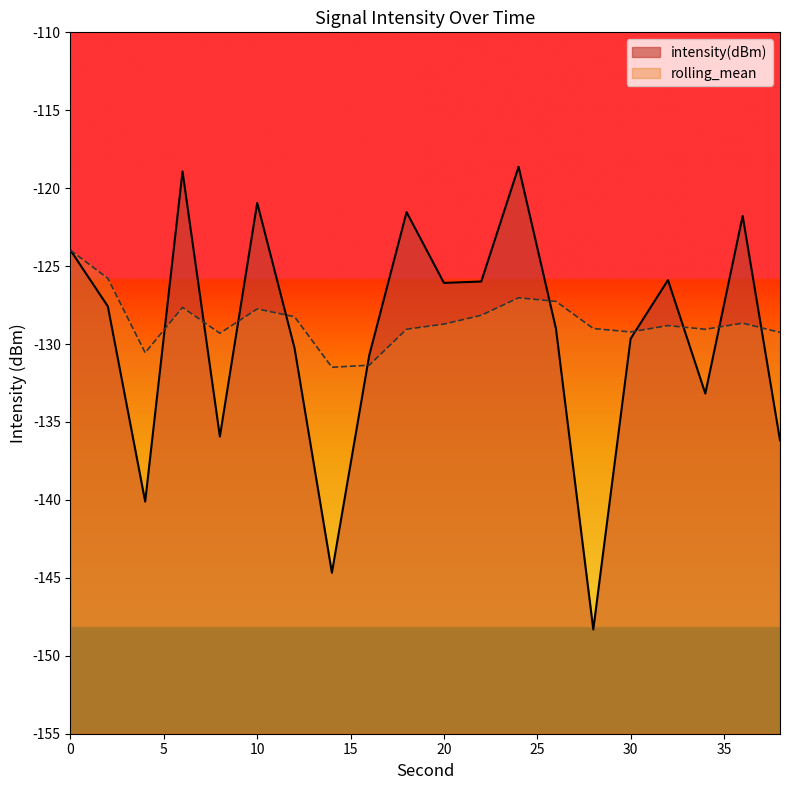

What is the difference between the maximum and minimum values in the intensity(dBm) series?

29.7